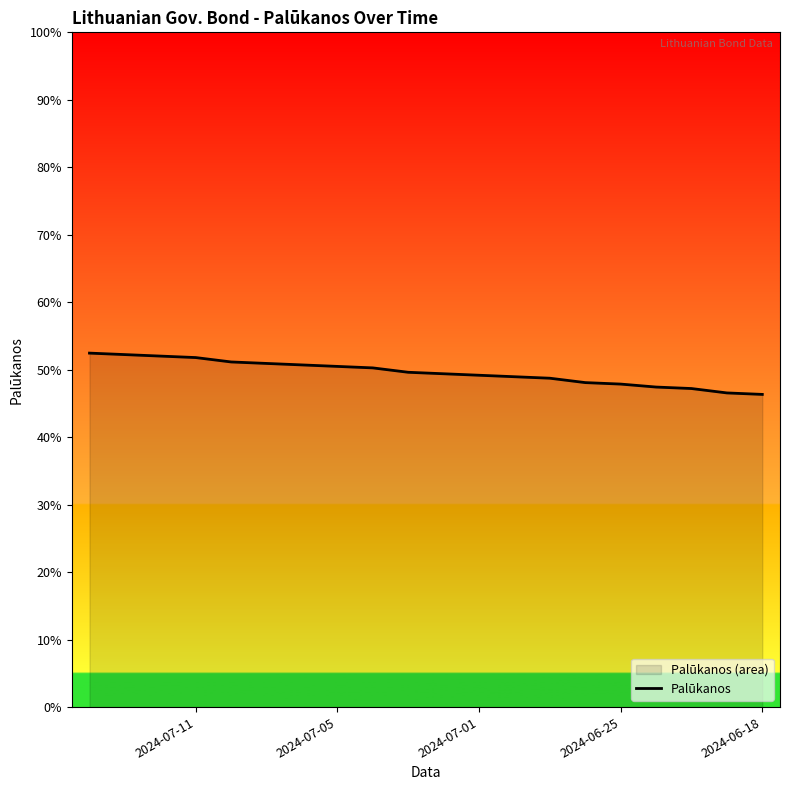

Is it true that the value at 7 is 0.9?

False